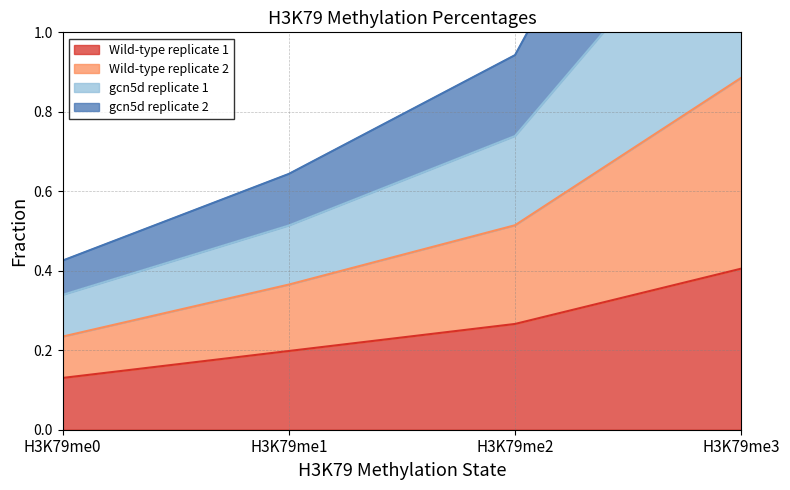

True or false: Wild-type replicate 1 has more than 0 interior local peaks.

False